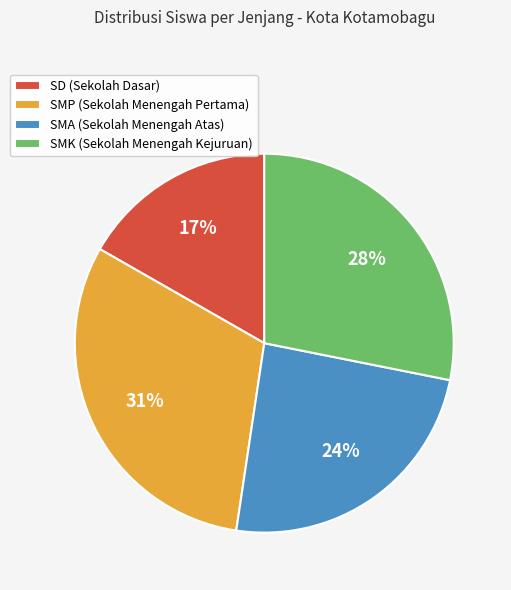

Combined, do SMK (Sekolah Menengah Kejuruan) and SMA (Sekolah Menengah Atas) account for over 50%?

Yes